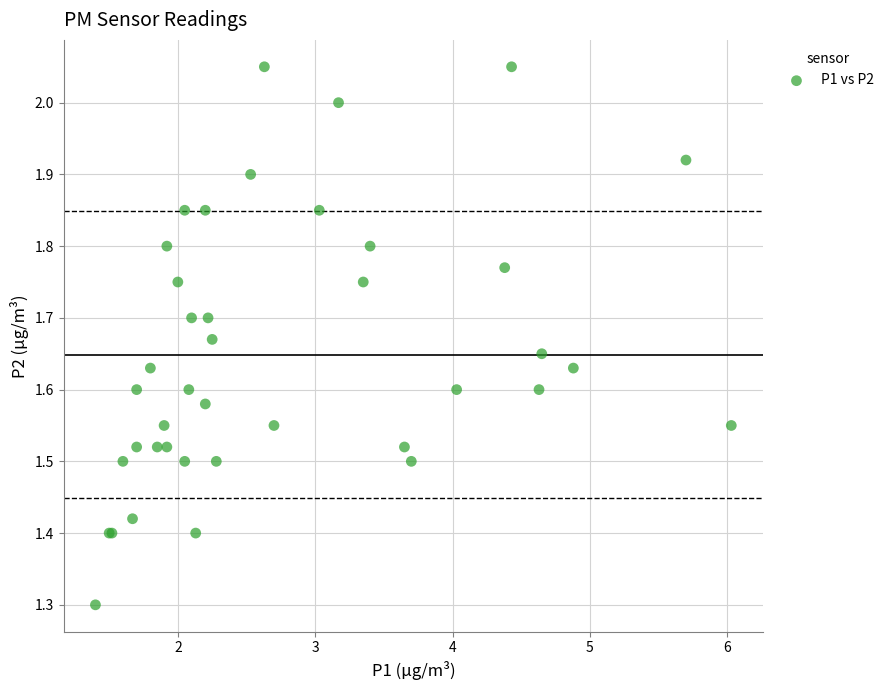

What Y value in the scatter plot is closest to 1?

1.3